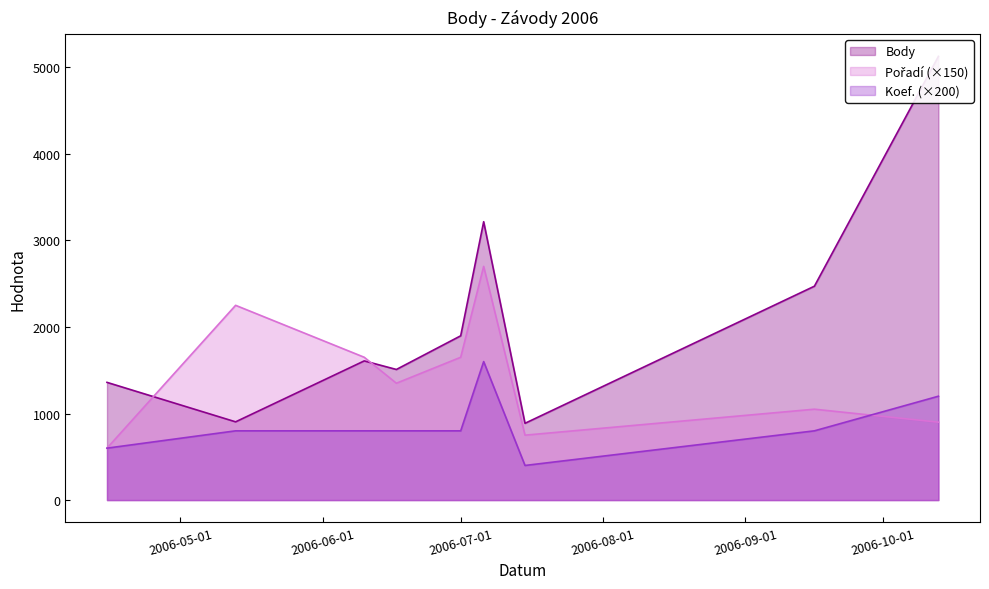

List the series in order of their peak value, lowest first.

Koef., Pořadí, Body